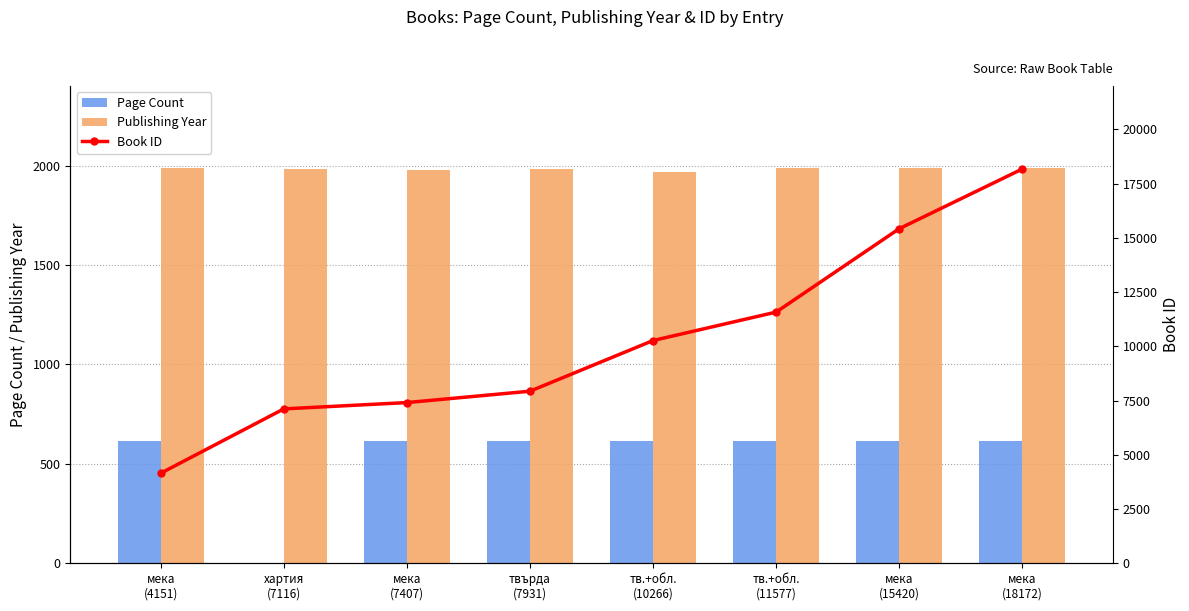

At which category is the sum across all series the highest?

мека
(18172)